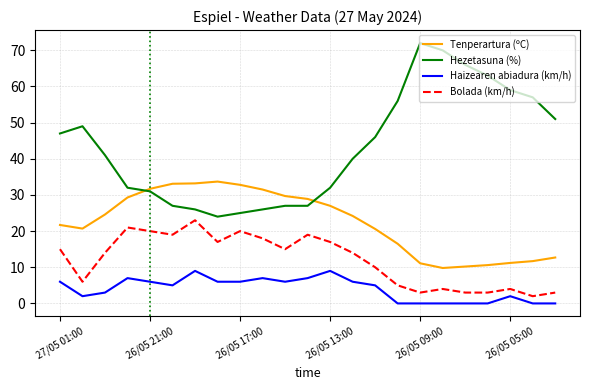

What are all the series names shown in the legend?

Tenperartura (ºC), Hezetasuna (%), Haizearen abiadura (km/h), Bolada (km/h)